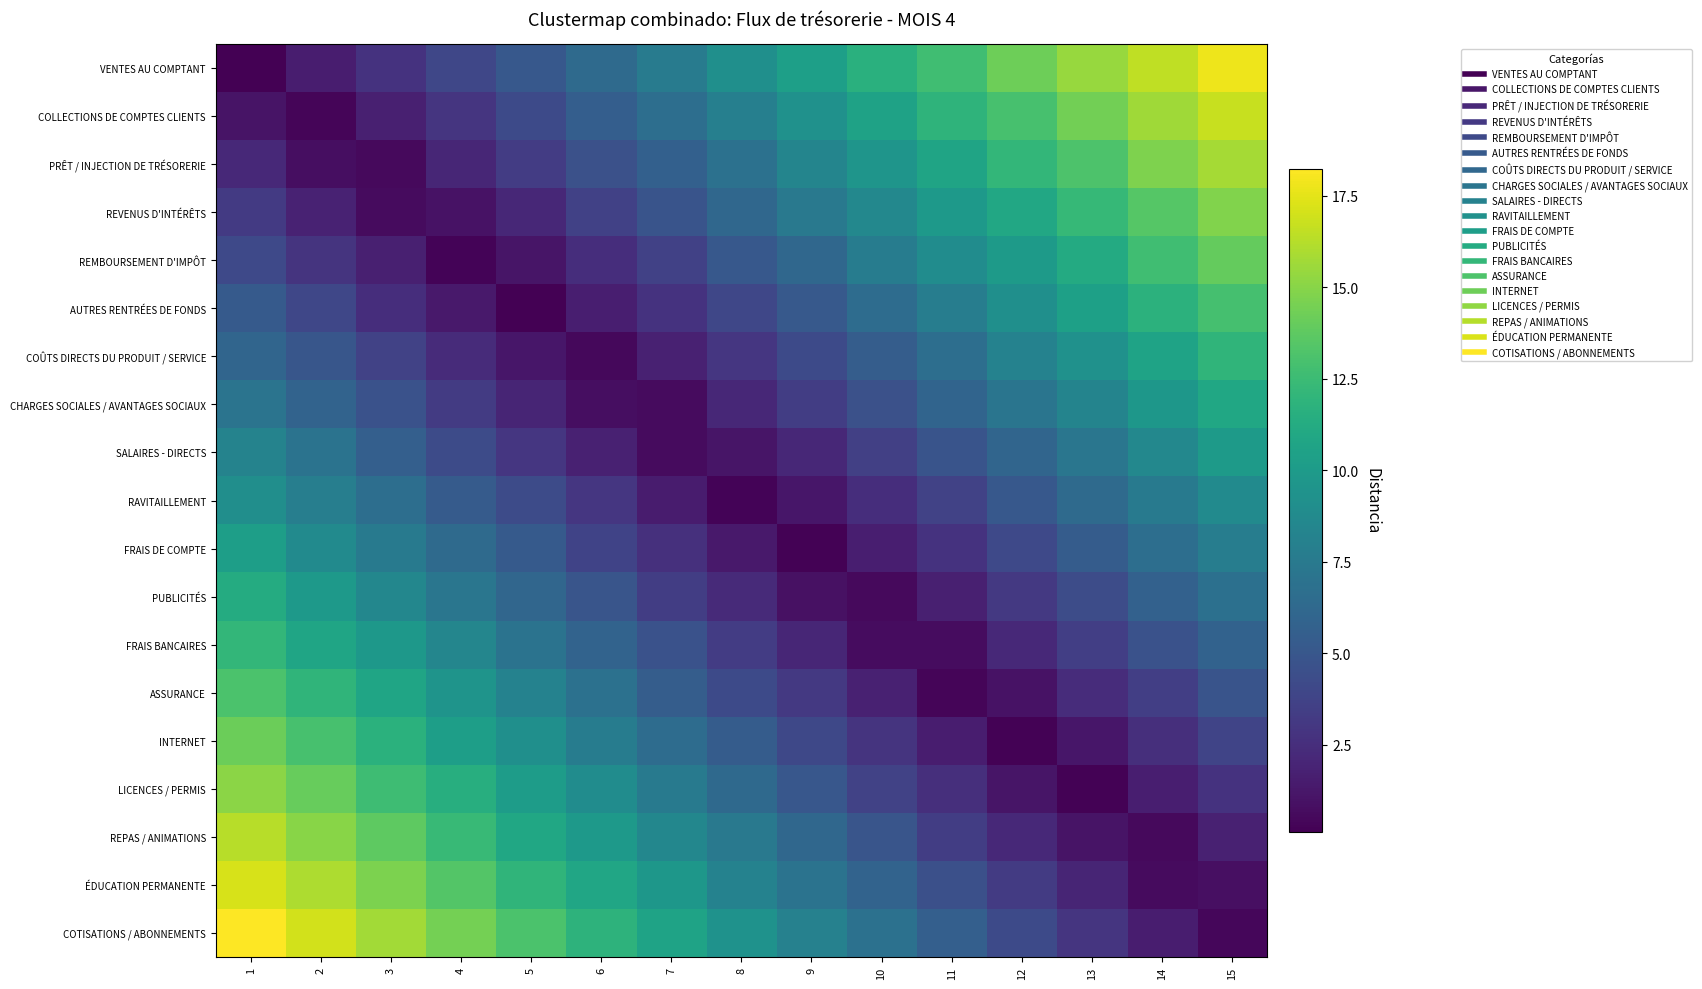

What is the total value across all series at 13?

131.0